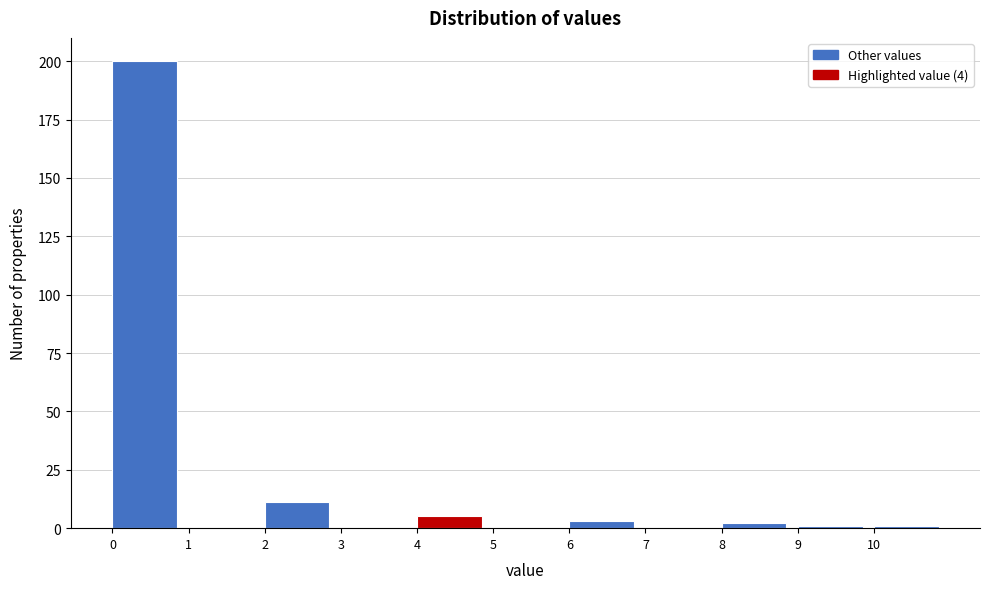

How tall is the bar that spans 2 to 3 on the x-axis? The values are not printed on the chart, so give them approximately, as read against the axis.

10